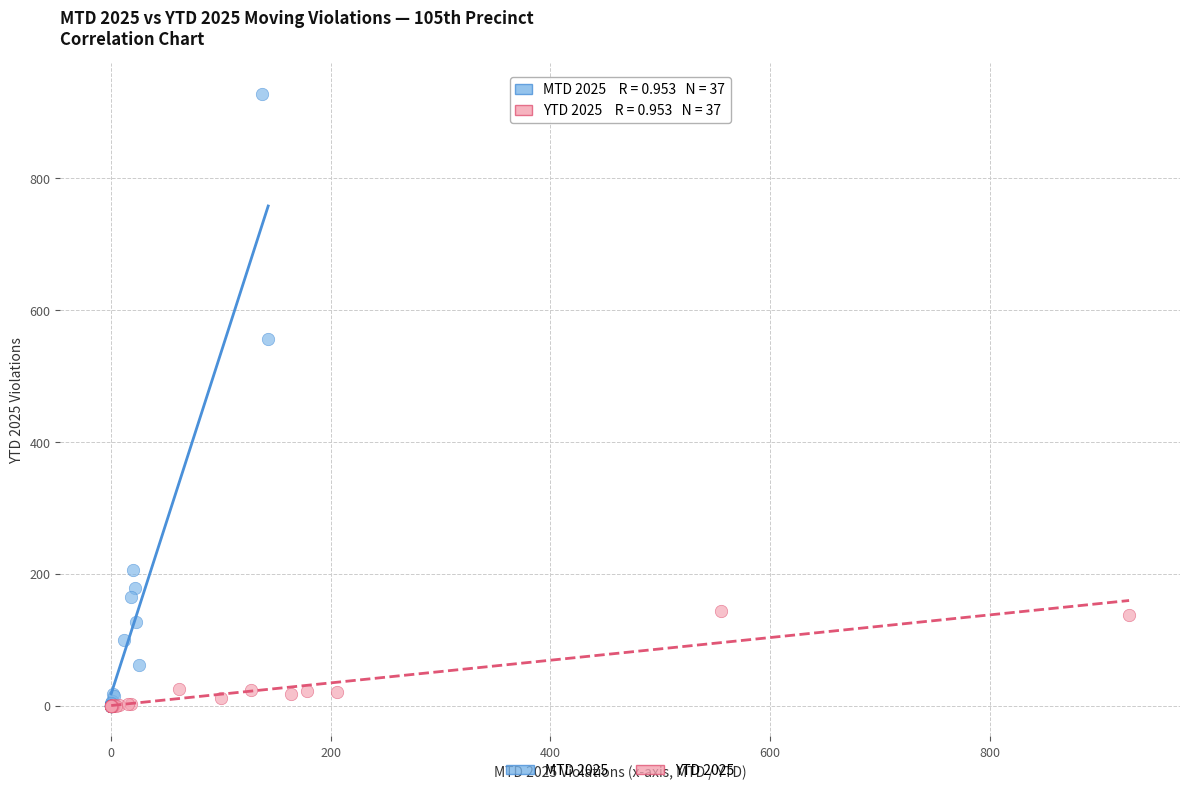

Which series contains the highest Y value?

MTD 2025